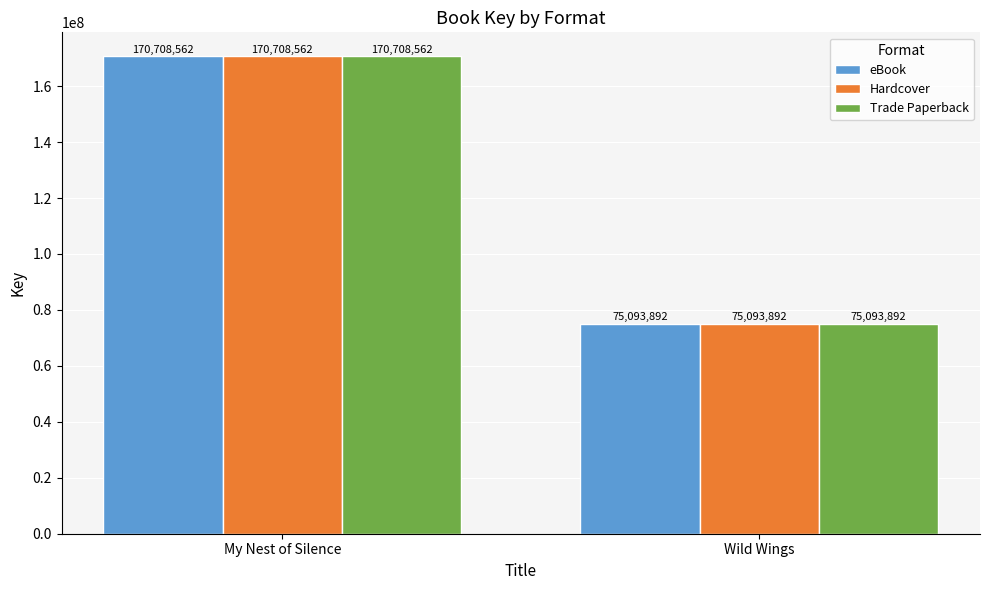

Reading left to right, list all the values displayed in this chart.

eBook: 170708562	75093892
Hardcover: 170708562	75093892
Trade Paperback: 170708562	75093892